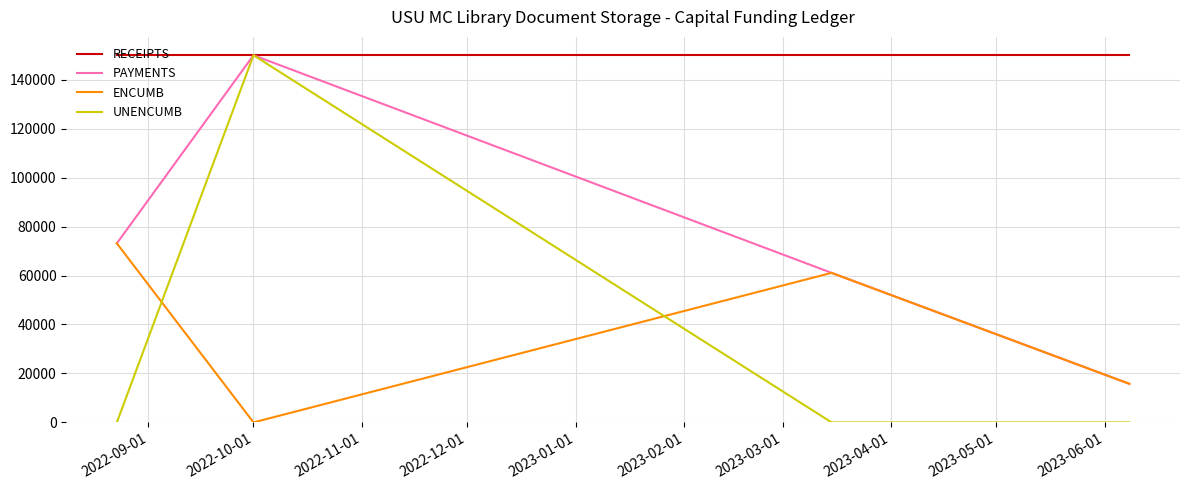

What are all the series names shown in the legend?

RECEIPTS, PAYMENTS, ENCUMB, UNENCUMB